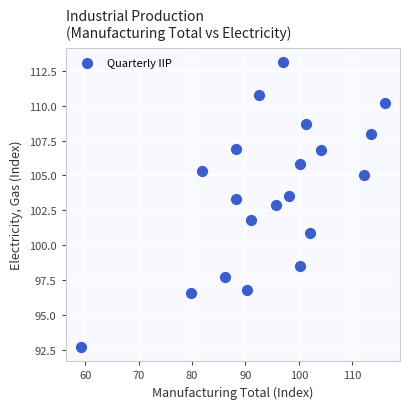

What is the range of Y values (max minus min)?

20.4